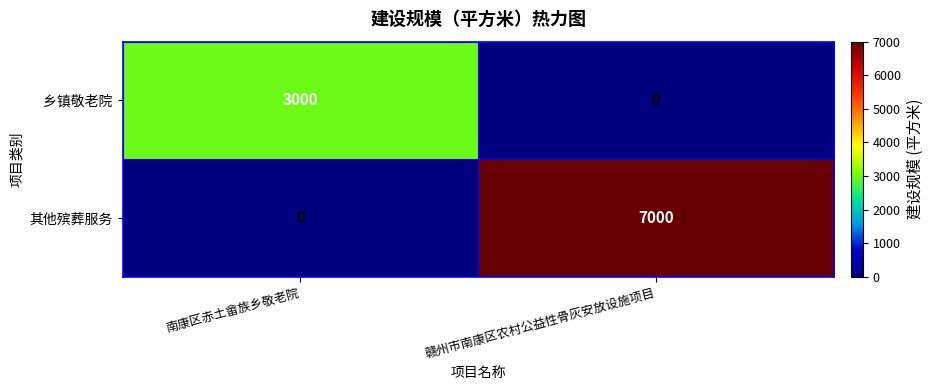

How many positive values does the 其他殡葬服务 series have?

1